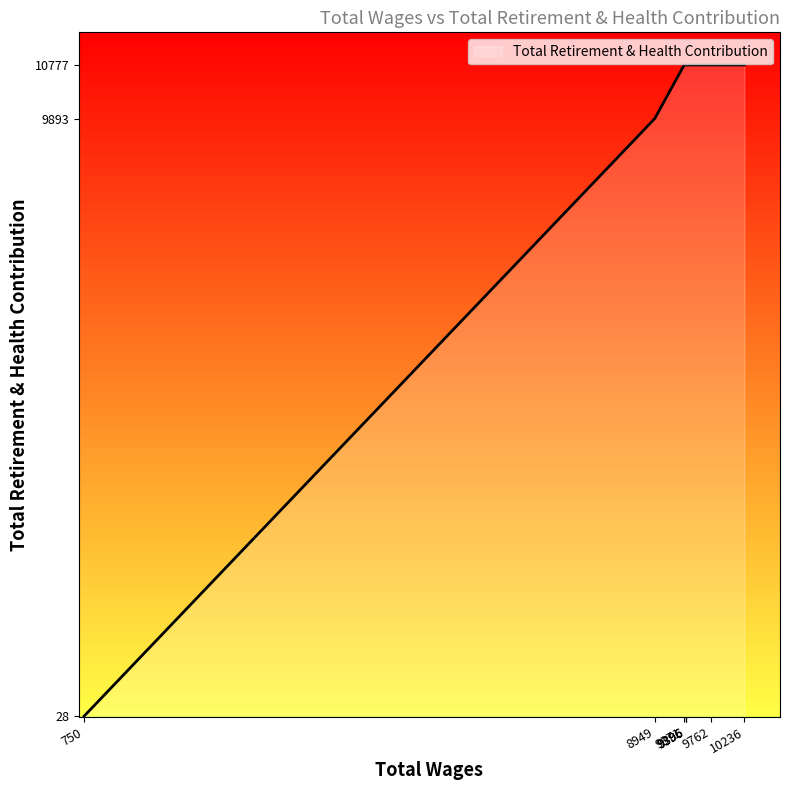

How many distinct data groups are displayed?

1